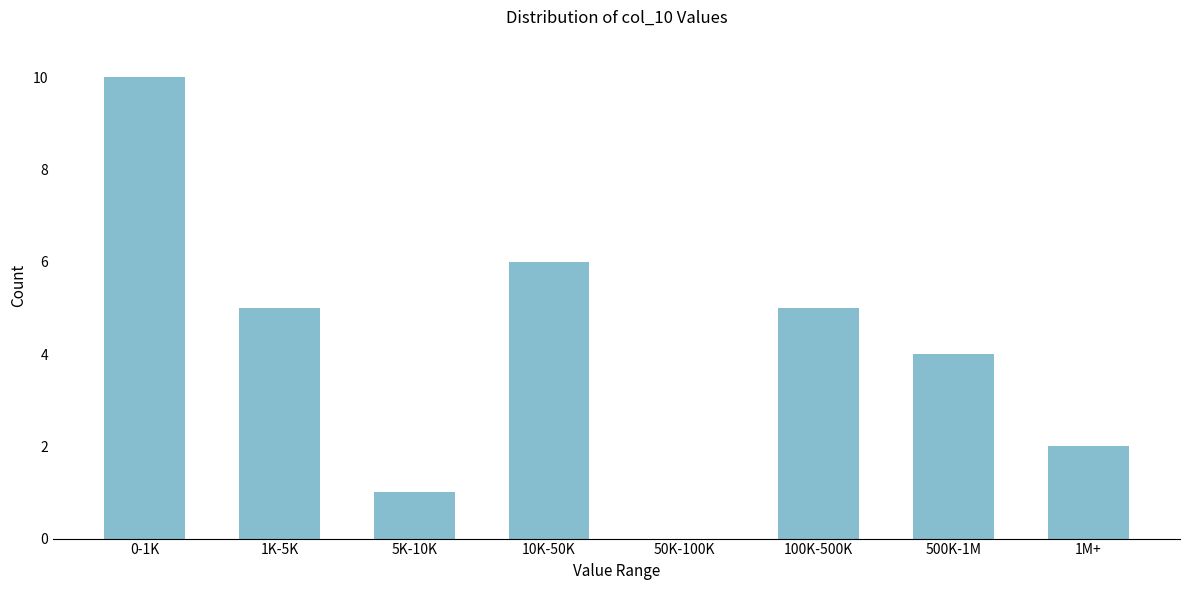

Reading left to right, extract all data points from this chart.

0-1K=10	1K-5K=5	5K-10K=1	10K-50K=6	50K-100K=0	100K-500K=5	500K-1M=4	1M+=2